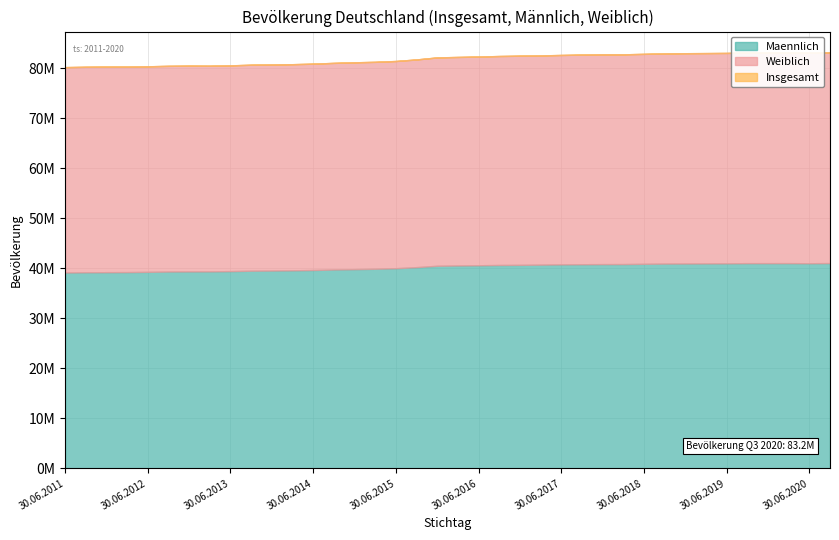

What is the difference between the Insgesamt values at 30.06.2017 and 31.12.2017?

126799